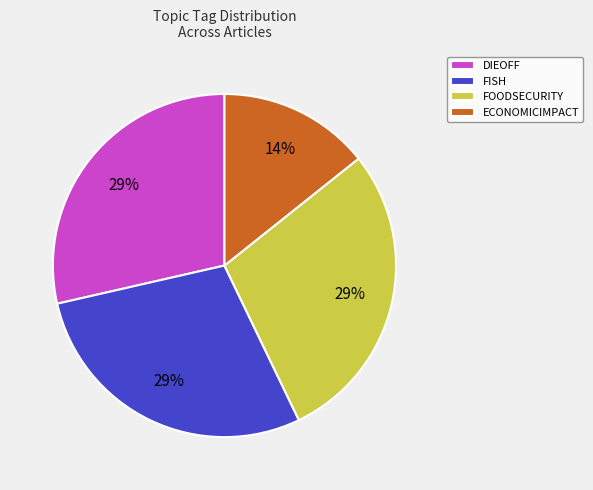

To the nearest percent, what is the combined percentage of DIEOFF and FISH?

57%